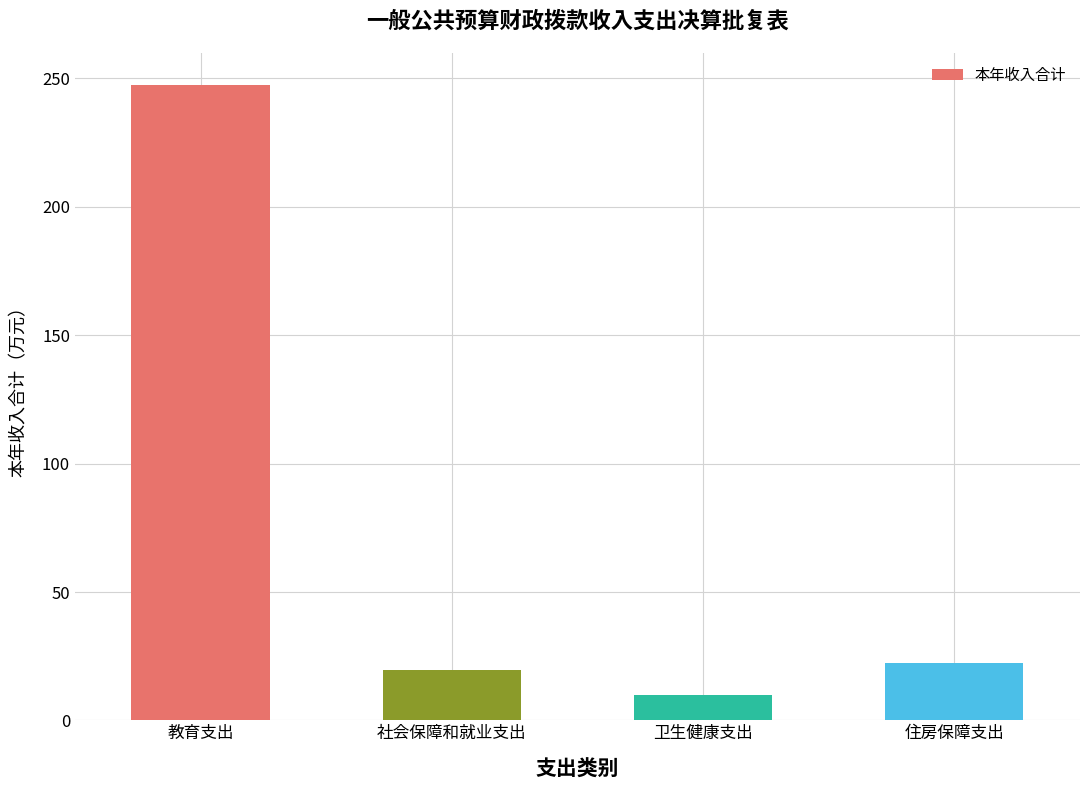

What value does the data have at 社会保障和就业支出?

19.7